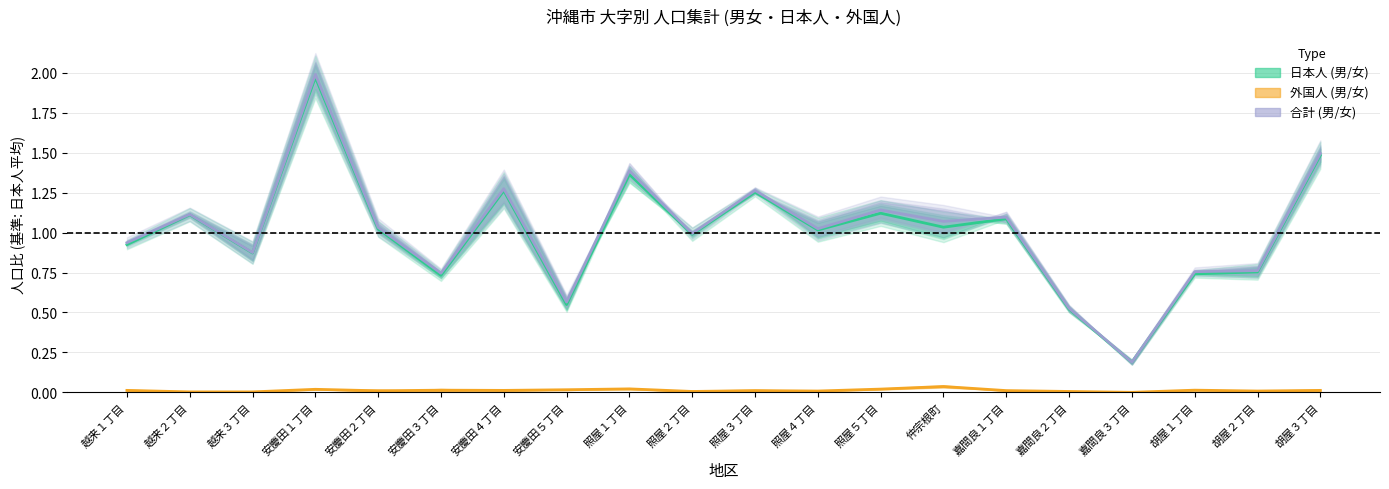

At which category does 合計(男)/合計(女) reach its first local valley?

越来３丁目